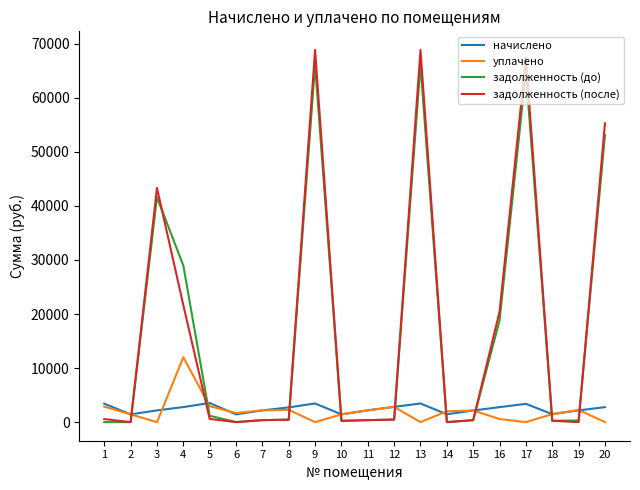

Which series has the largest range (max minus min)?

задолженность (после)